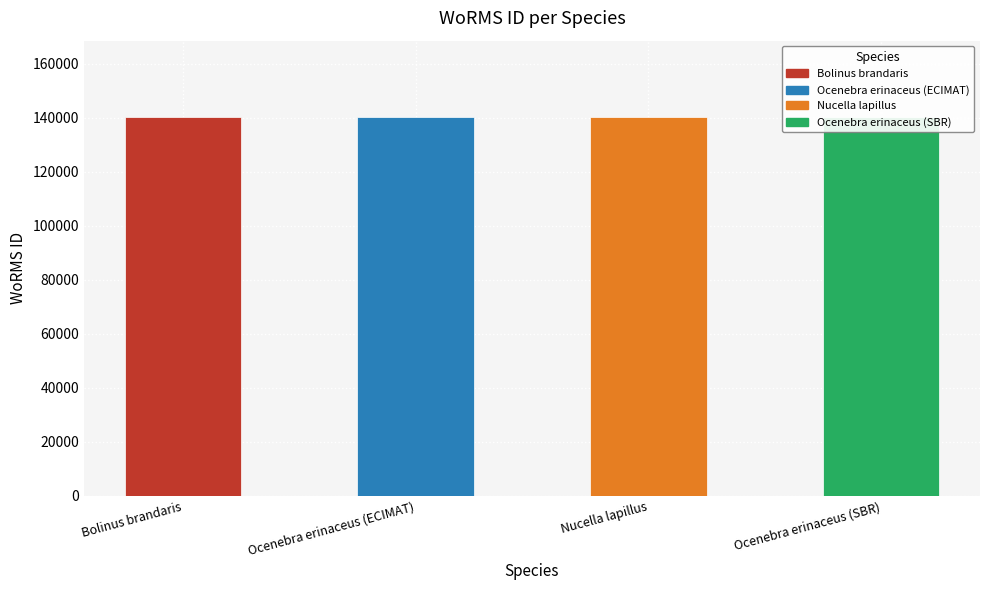

Reading left to right, list all the values displayed in this chart.

Bolinus brandaris=140389	Ocenebra erinaceus (ECIMAT)=140405	Nucella lapillus=140403	Ocenebra erinaceus (SBR)=140405